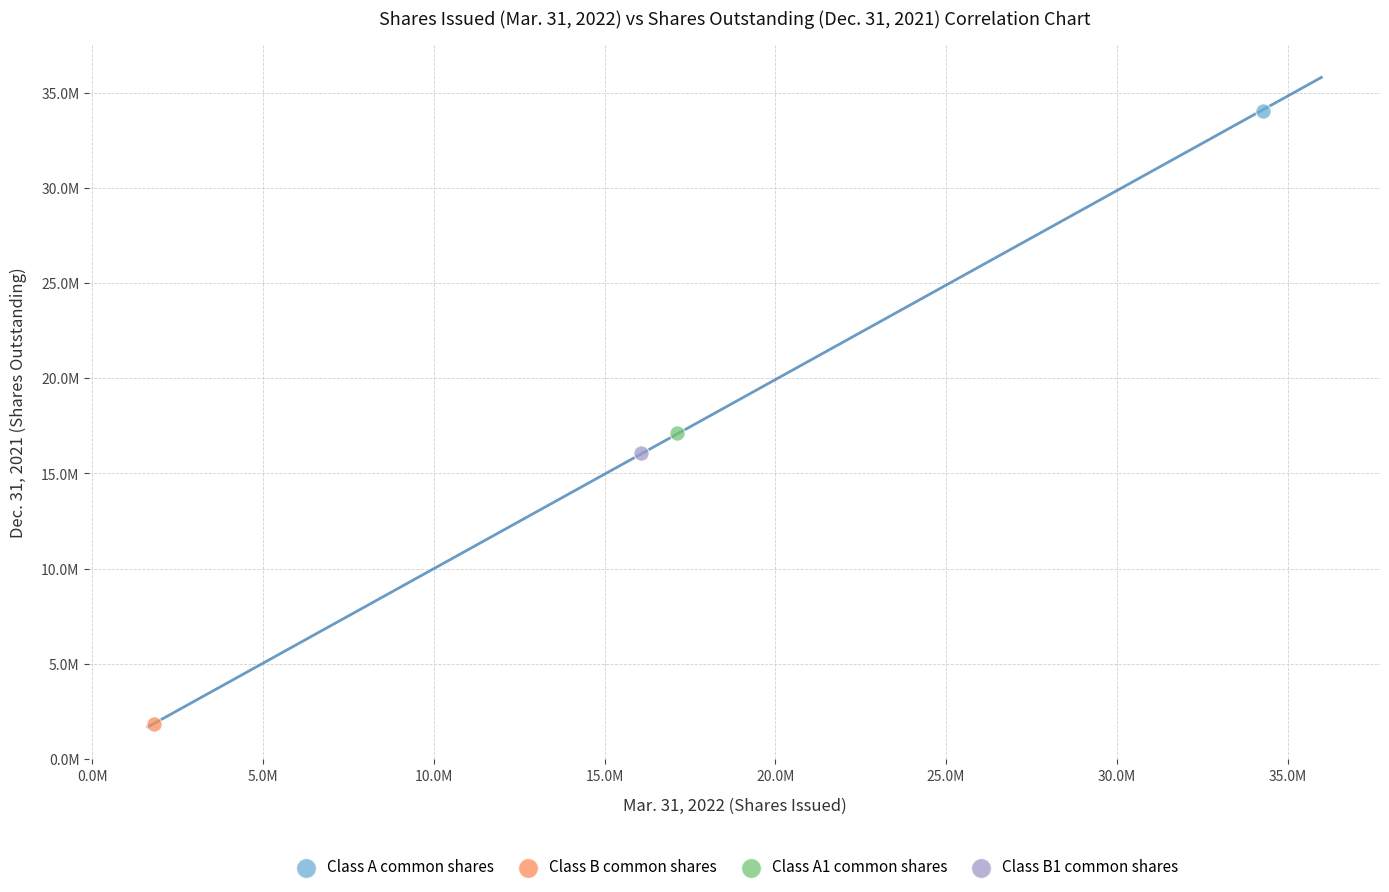

What are all the series names shown in the legend?

Class A common shares, Class B common shares, Class A1 common shares, Class B1 common shares